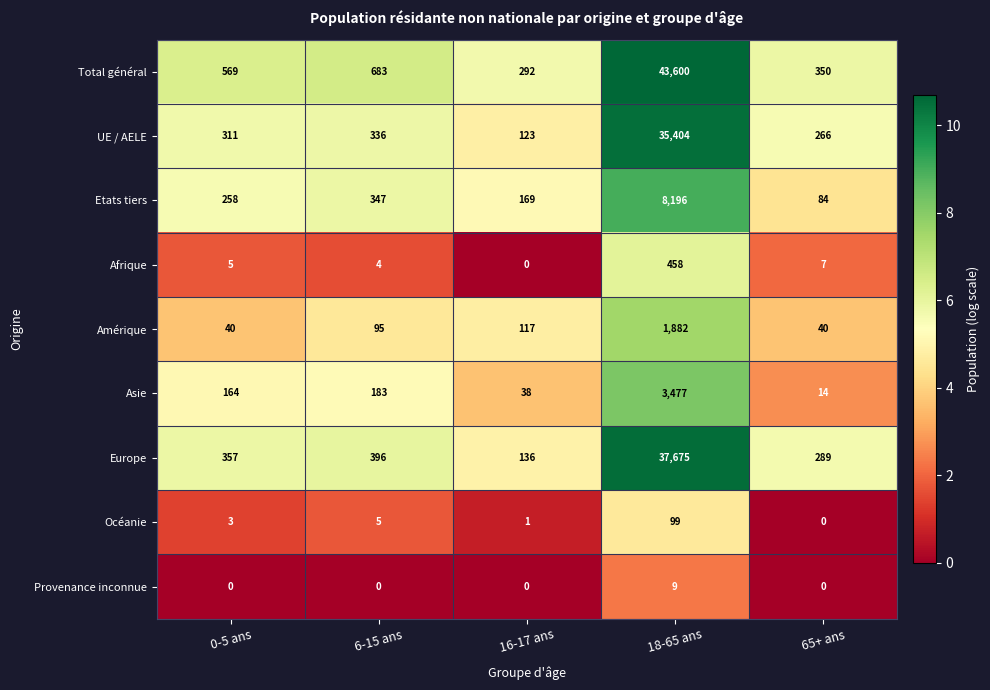

Which series has the largest range (max minus min)?

Total général